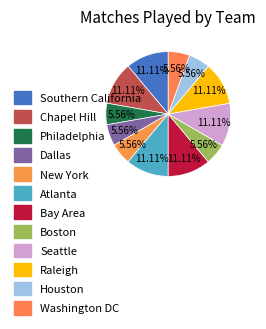

Between Washington DC and Chapel Hill, which is larger?

Chapel Hill